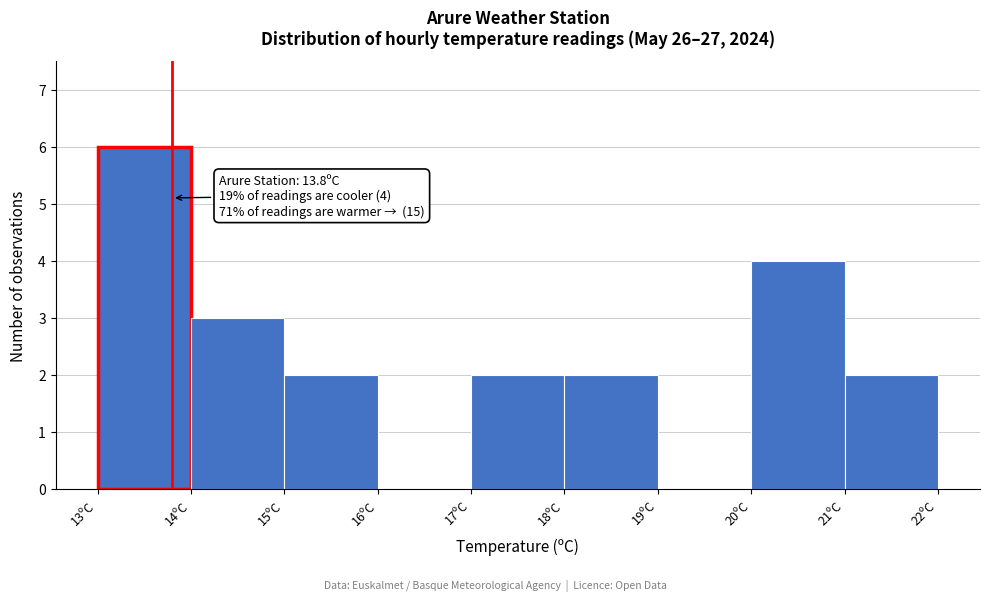

Over which range of the x-axis is the bar tallest?

13 to 14